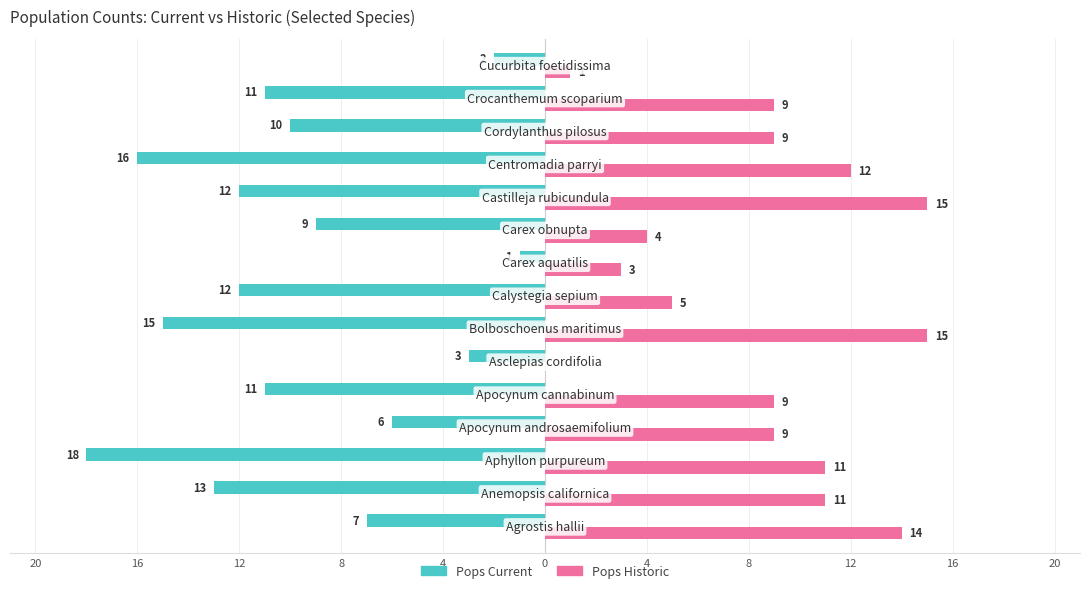

What are all the series names shown in the legend?

Pops Current, Pops Historic